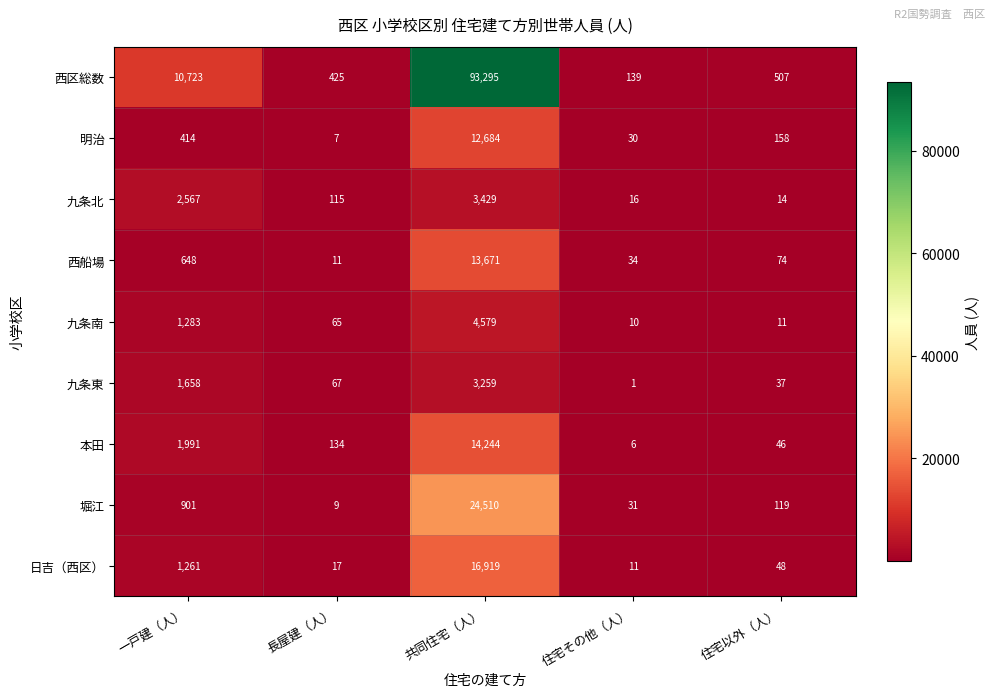

At how many categories does at least one series exceed 48249?

1